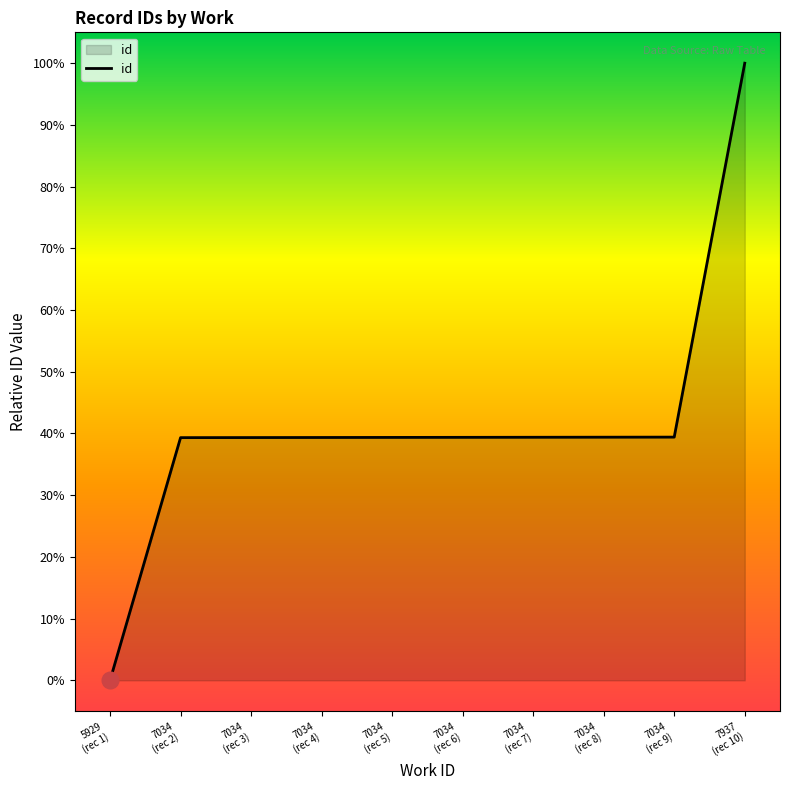

What is the greatest value displayed?

100.0